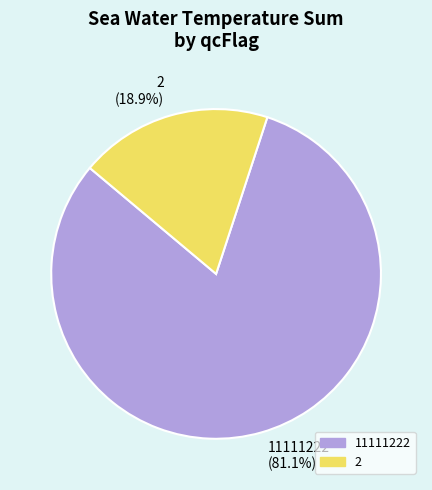

How many slices are in this pie chart?

2